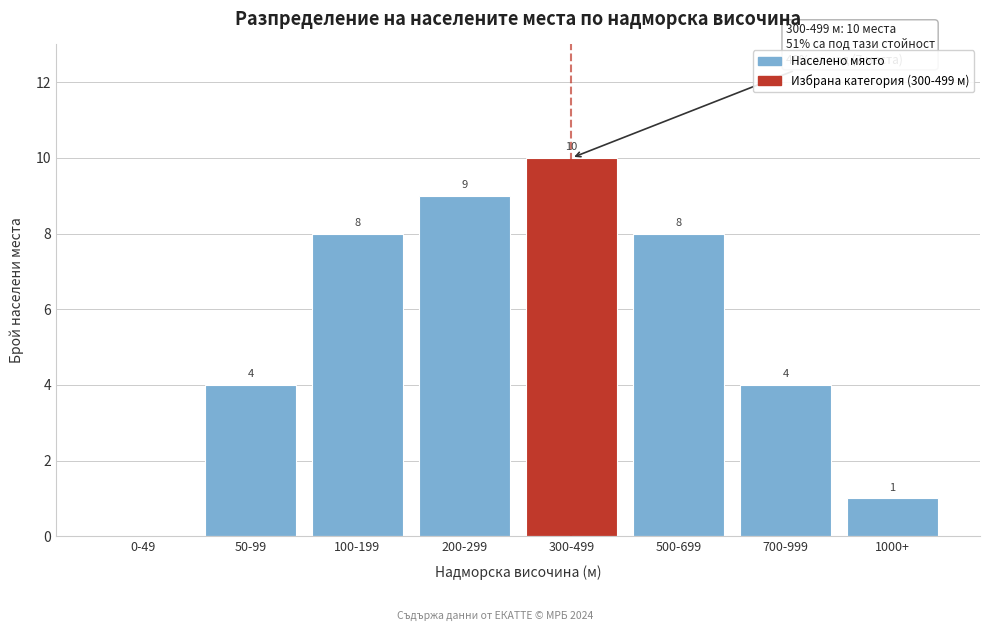

Reading left to right, transcribe all the data shown in this chart.

0-49=0	50-99=4	100-199=8	200-299=9	300-499=10	500-699=8	700-999=4	1000+=1